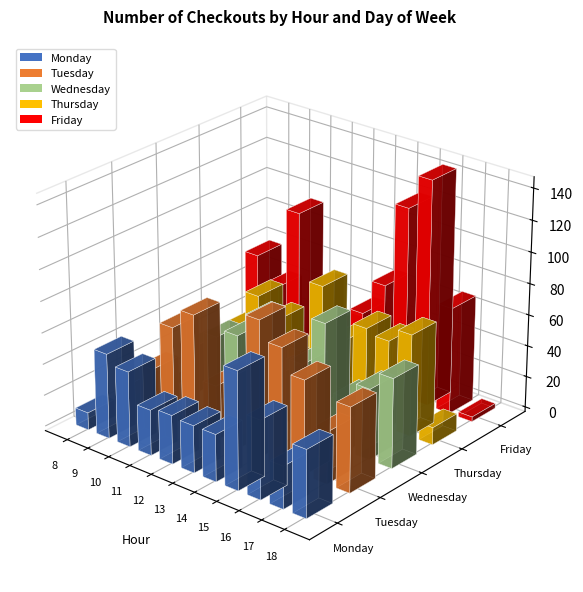

The Friday series shows 77 at 13. True or false?

False